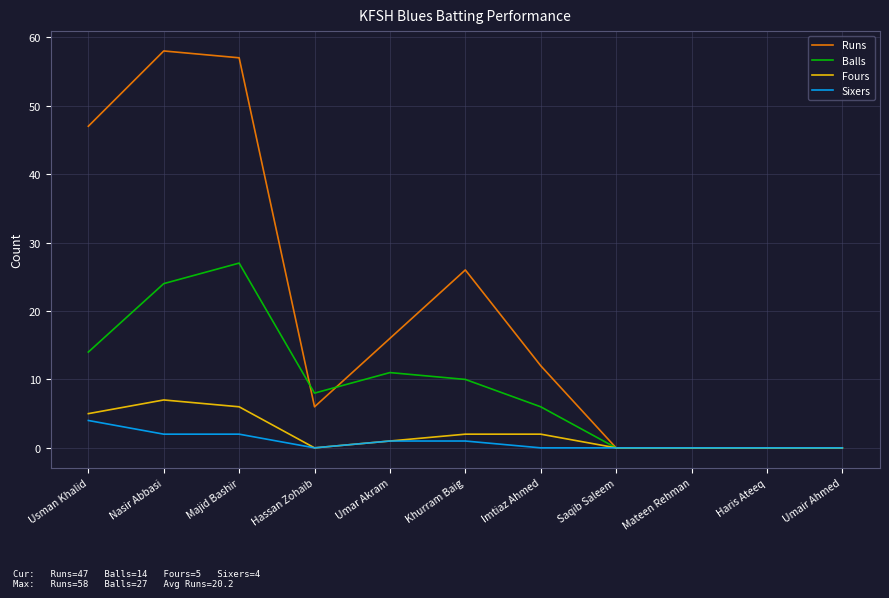

What is the average value of the Fours series?

2